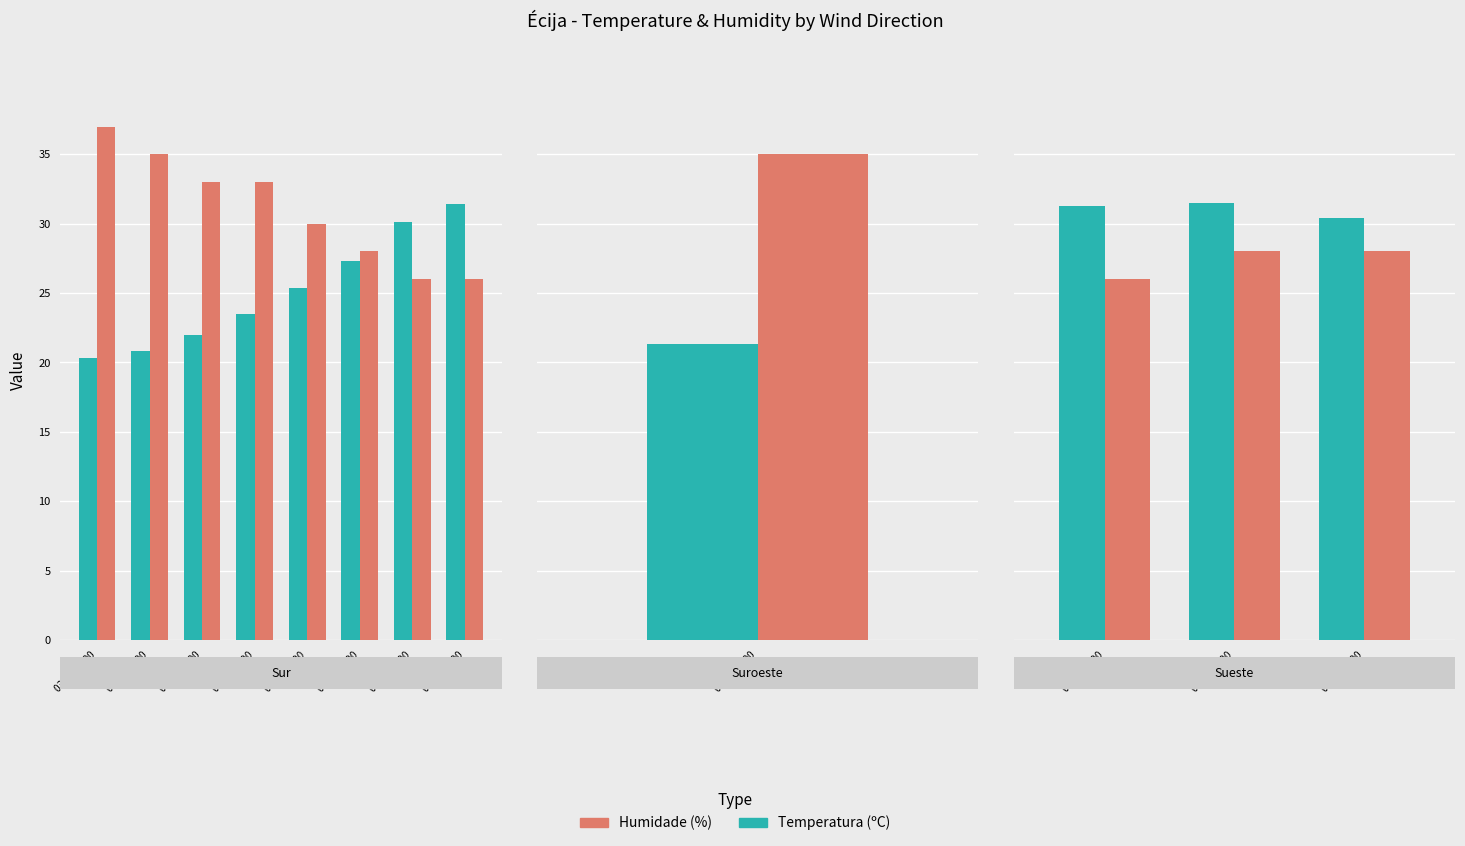

What is the label of the 2nd bar from the right?

02/06 17:00